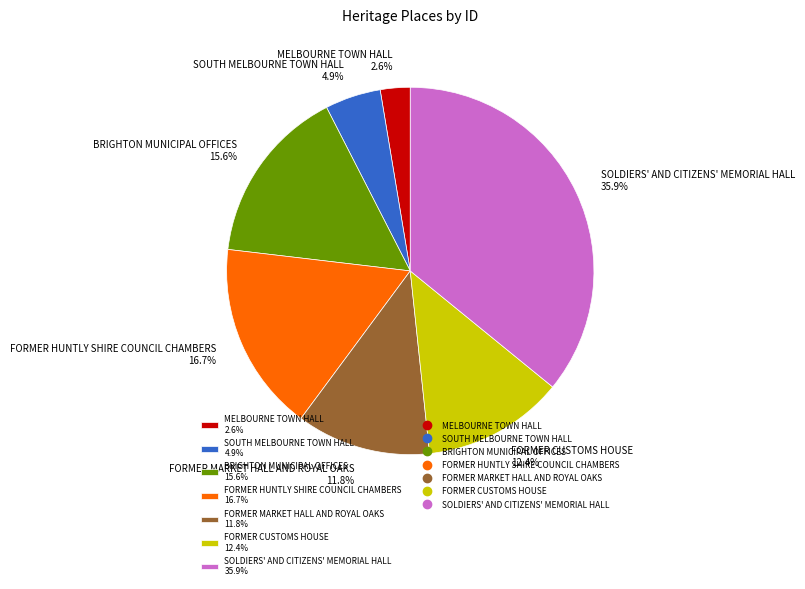

How many slices are in this pie chart?

7